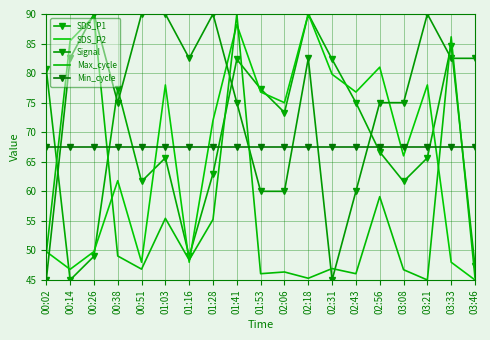

The Min_cycle series shows 91.2 at 01:53. True or false?

False